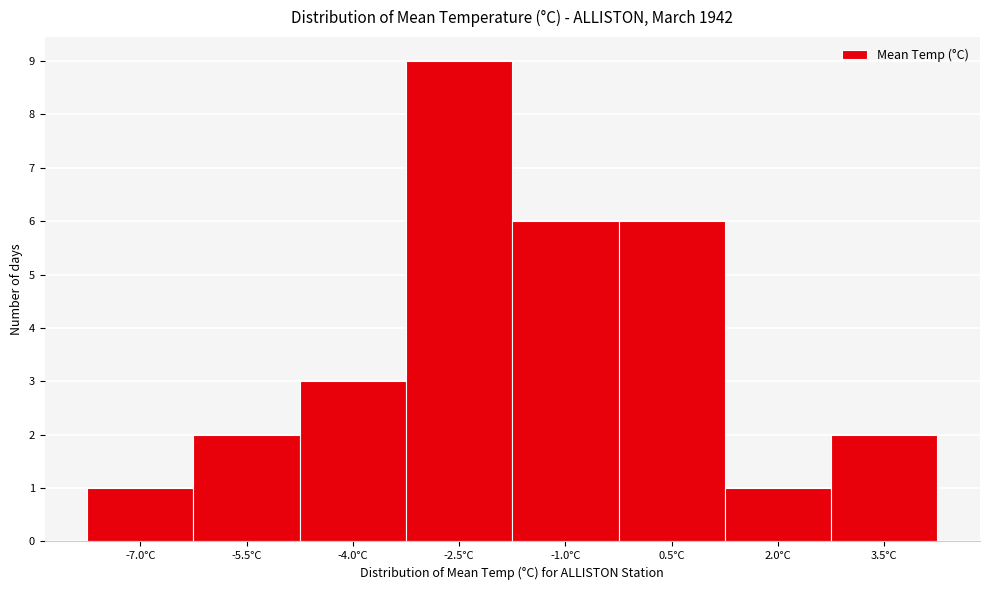

Reading right to left, extract all data points from this chart.

2	1	6	6	9	3	2	1